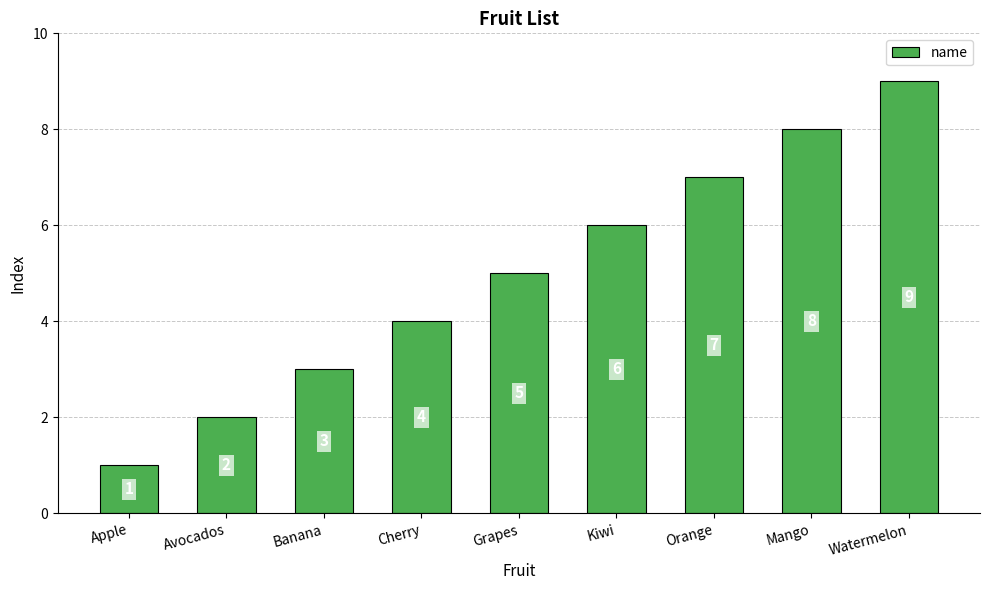

What is the label of the 7th bar from the right?

Banana